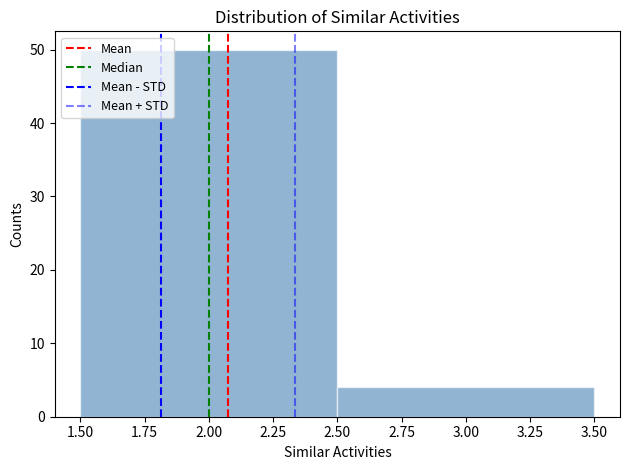

Reading left to right, transcribe this chart: for each bar, give the range it covers on the x-axis and its height. The values are not printed on the chart, so give them approximately, as read against the axis.

1.50 to 2.50: 50
2.50 to 3.50: 4